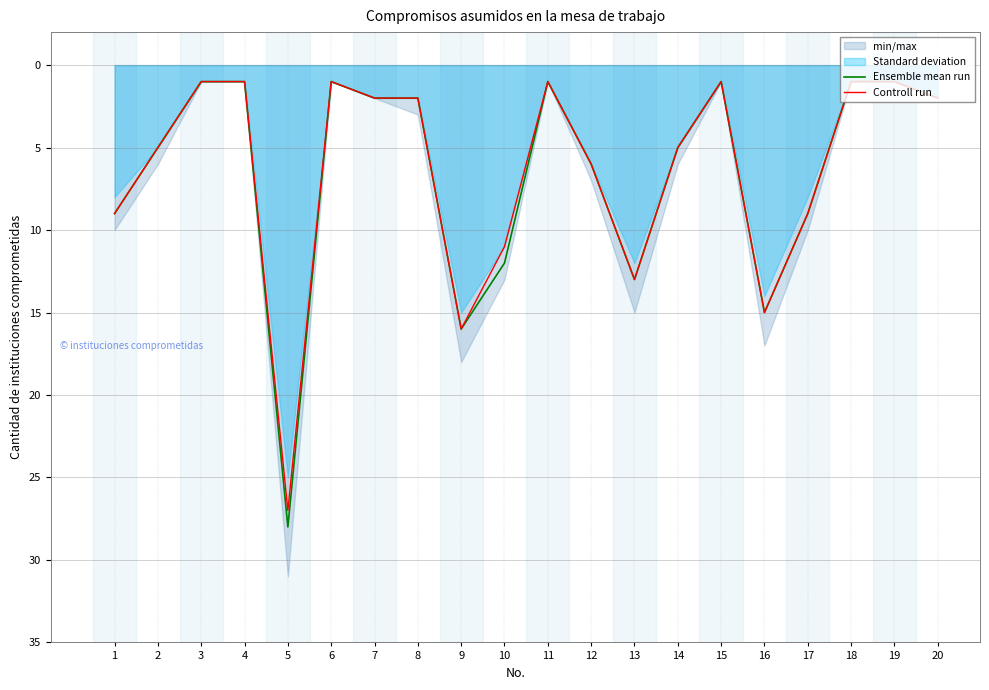

At which category does Controll run reach its first local peak?

5